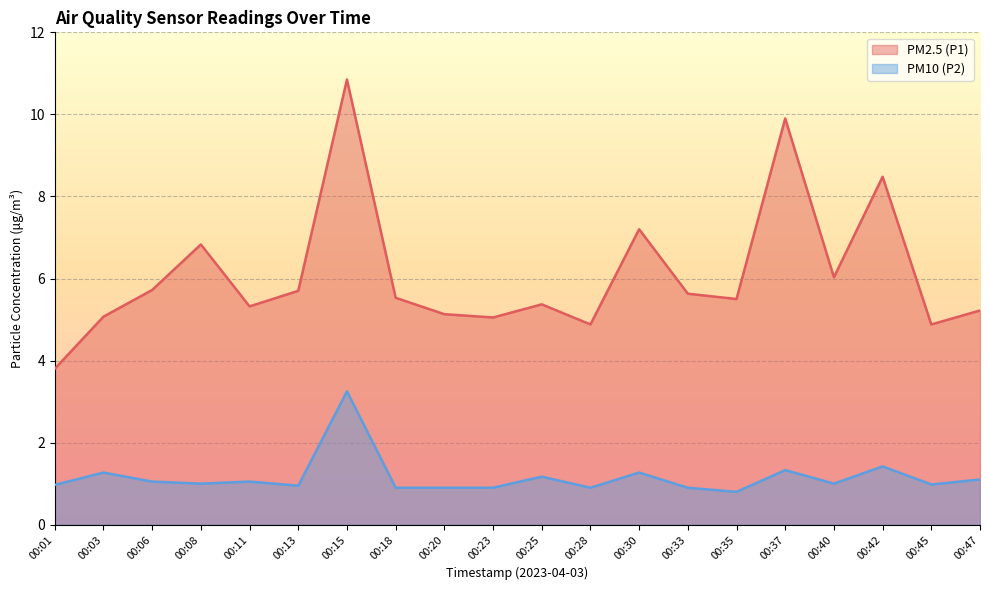

In PM2.5 (P1), how many points are higher than both neighbors (excluding endpoints)?

6